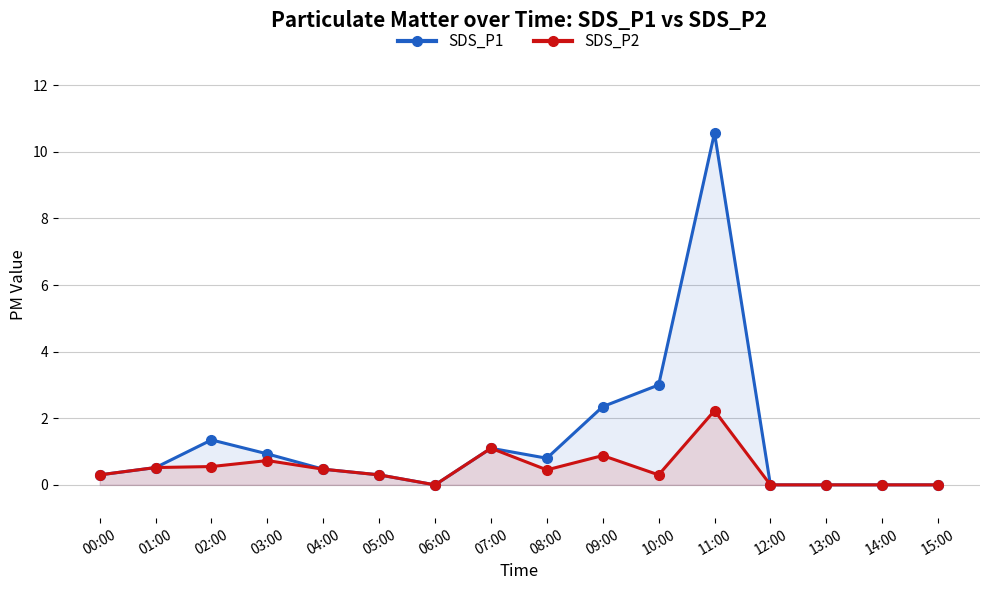

Which has a higher value, 08:00 or 03:00?

03:00